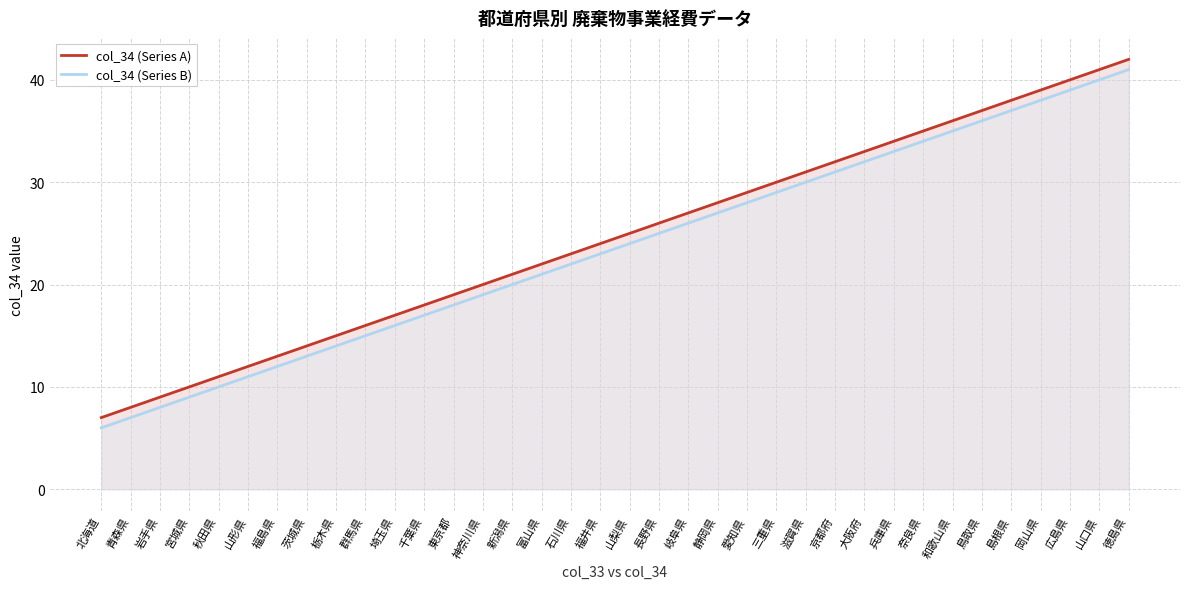

What is the average value of the col_34 (Series B) series?

24